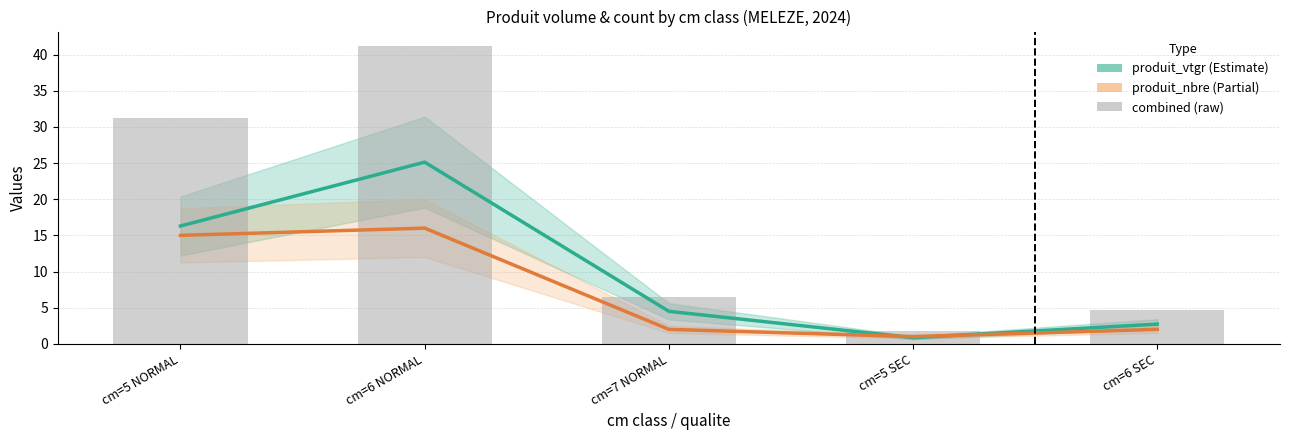

Which series has the largest total across all categories?

combined (raw)